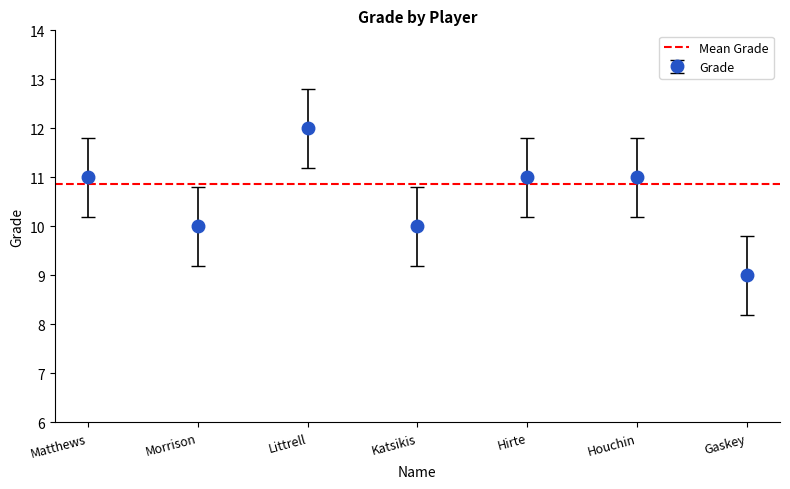

The value of Grade at Matthews is 11. True or false?

True